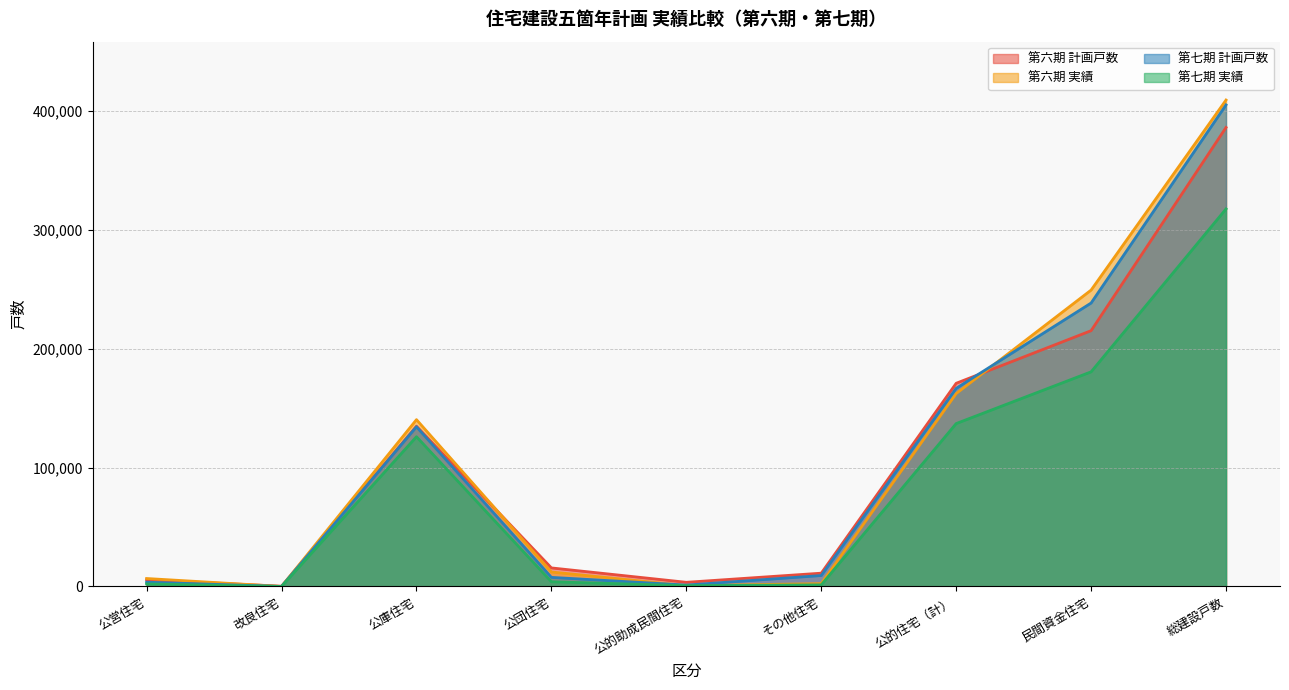

What is the minimum value for 第六期 計画戸数?

200